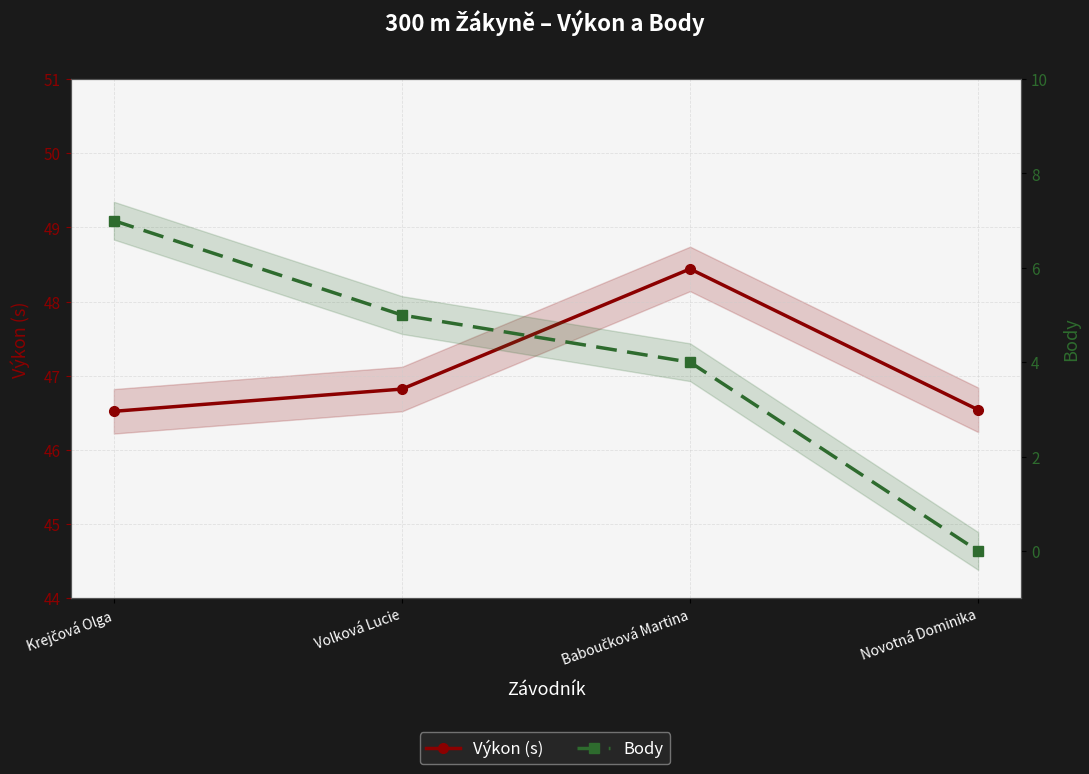

The Výkon (s) series shows 83.4 at Volková Lucie. True or false?

False